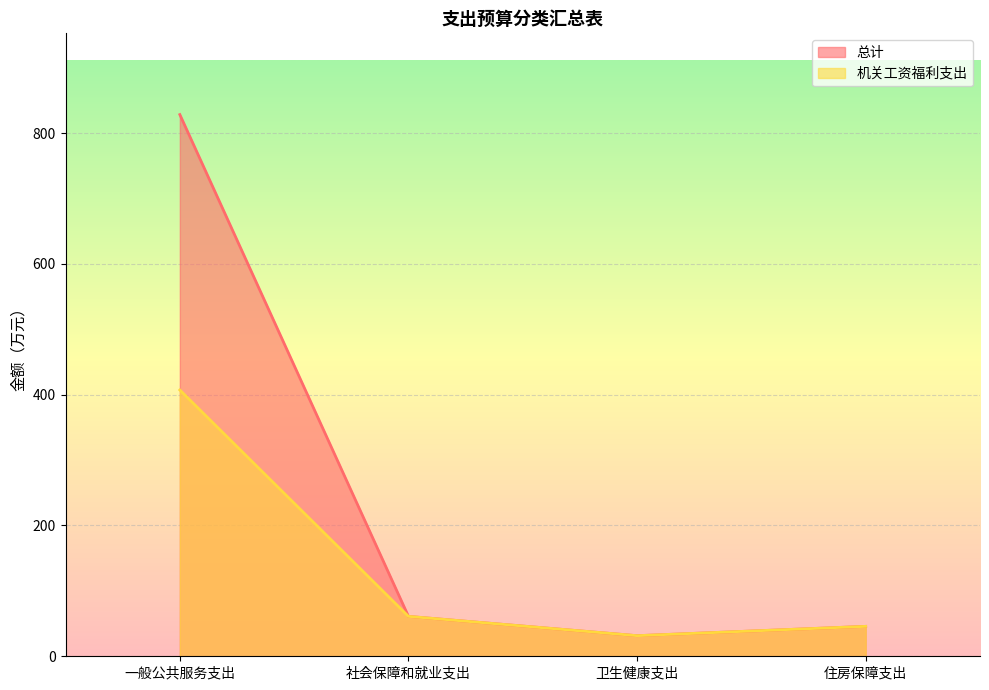

What is the value of the 总计 point at the 4th from the left?

45.8